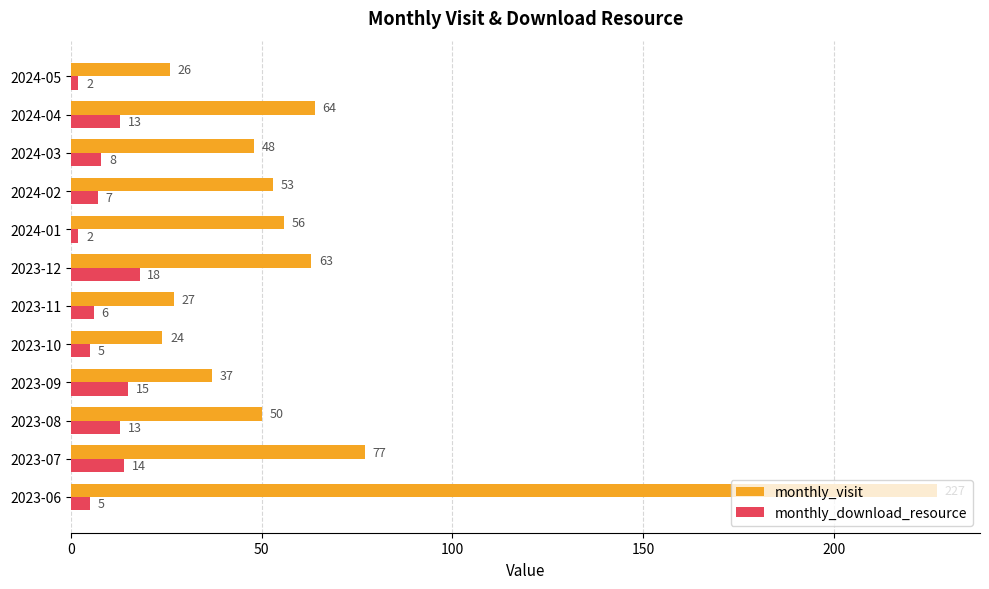

The monthly_visit series shows 227 at 2023-06. True or false?

True